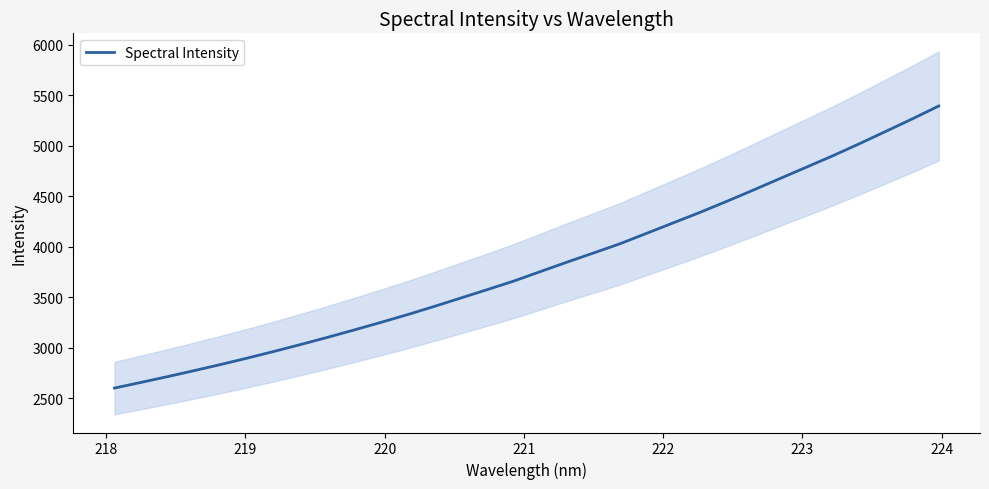

What is the smallest value displayed?

2603.3